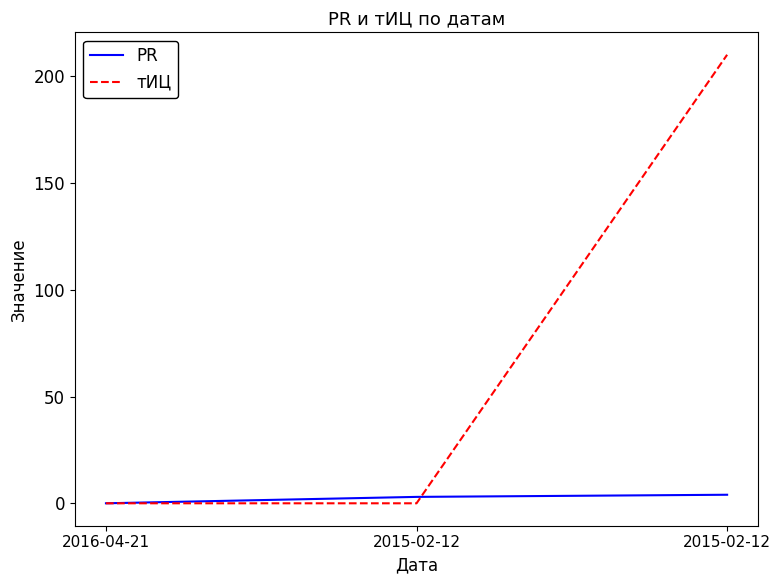

Reading left to right, transcribe all the data shown in this chart.

PR: 2016-04-21=0	2015-02-12=3	2015-02-12=4
тИЦ: 2016-04-21=0	2015-02-12=0	2015-02-12=210